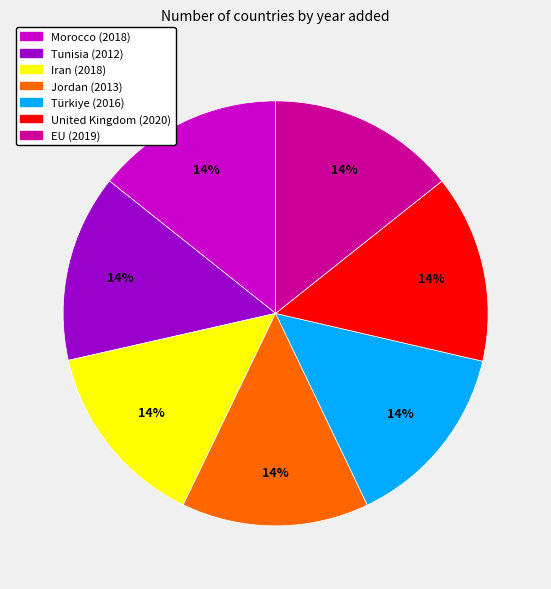

How many slices are in this pie chart?

7